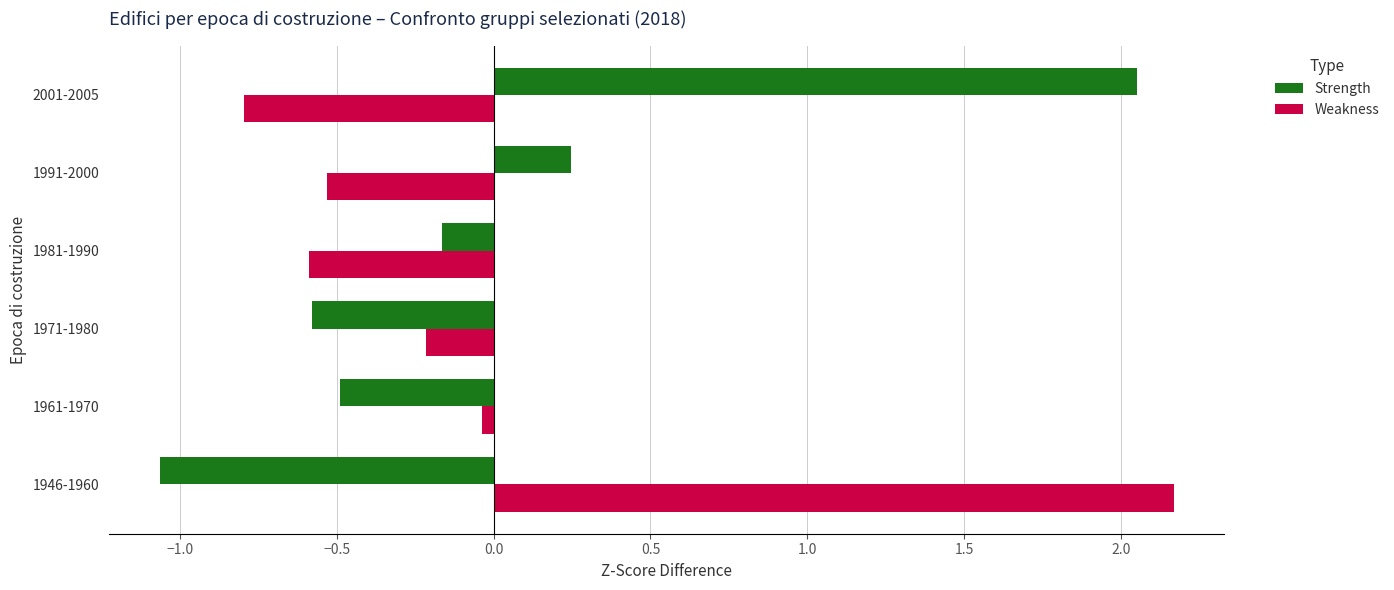

What is the total value across all series at 1981-1990?

-0.8